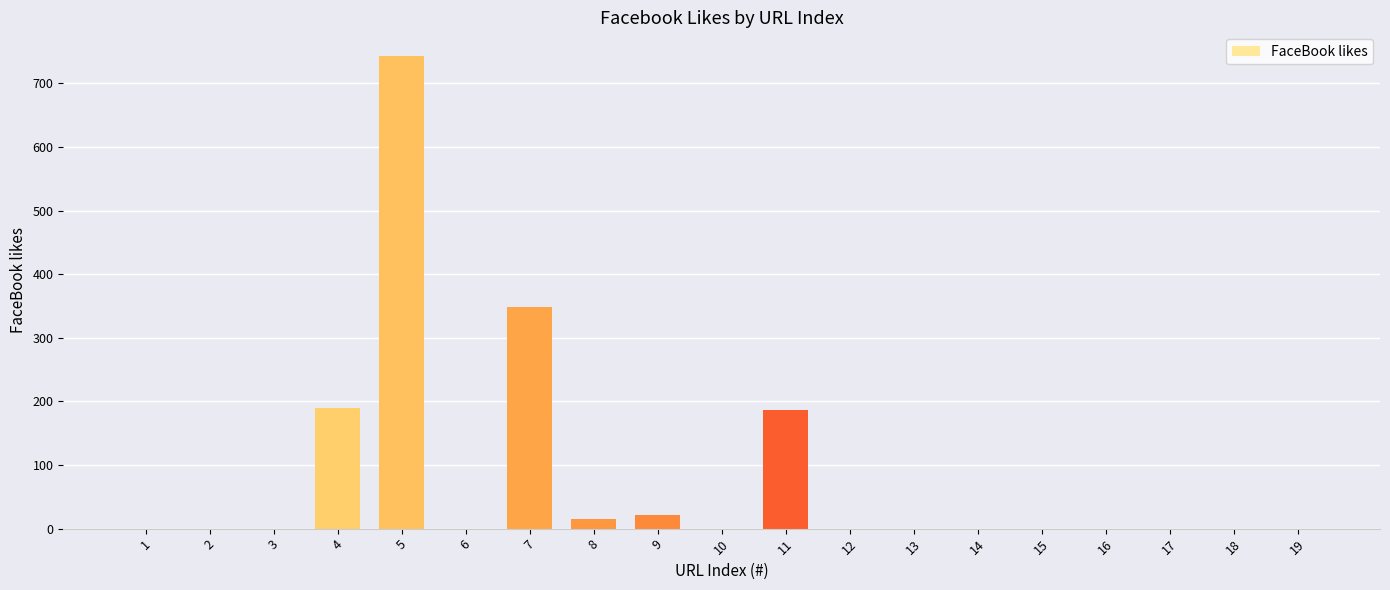

Is it true that the value at 12 is 0?

True